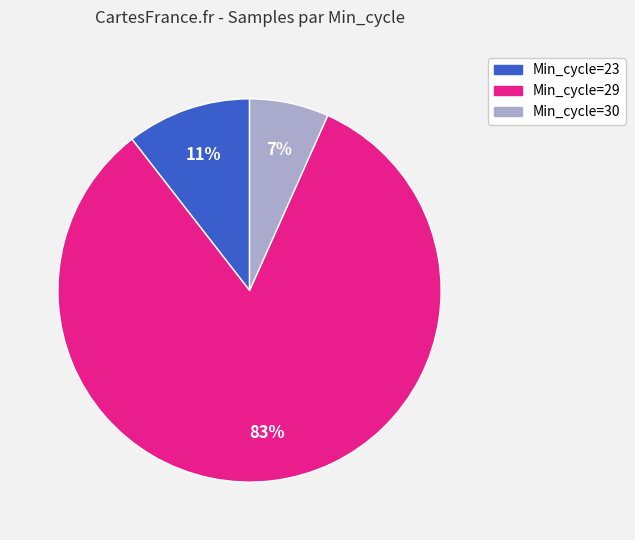

Which has a higher value, Min_cycle=29 or Min_cycle=30?

Min_cycle=29